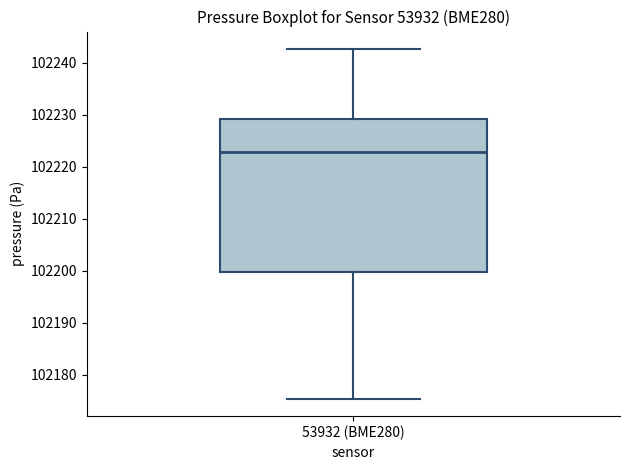

Read this box plot against the y-axis: the position of the median line, the range covered by the box, and the ends of both whiskers. The values are not printed on the chart, so give them approximately, as read against the axis.

median 102223, box 102200 to 102229, whiskers 102175 to 102243